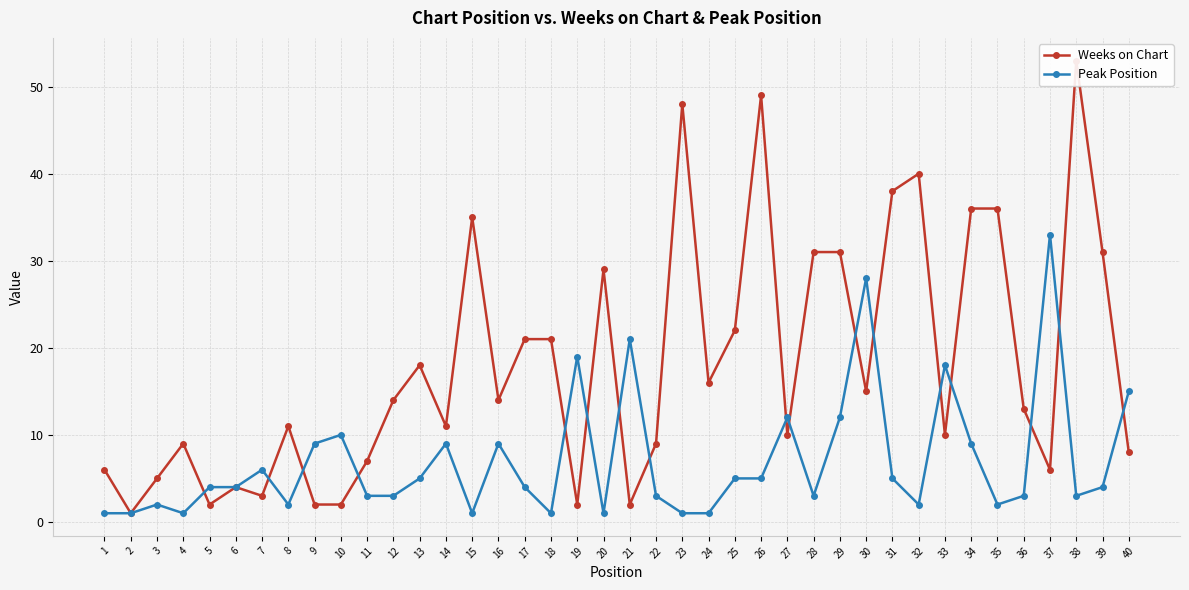

Reading right to left, list all the values displayed in this chart.

Weeks on Chart: 8	31	53	6	13	36	36	10	40	38	15	31	31	10	49	22	16	48	9	2	29	2	21	21	14	35	11	18	14	7	2	2	11	3	4	2	9	5	1	6
Peak Position: 15	4	3	33	3	2	9	18	2	5	28	12	3	12	5	5	1	1	3	21	1	19	1	4	9	1	9	5	3	3	10	9	2	6	4	4	1	2	1	1